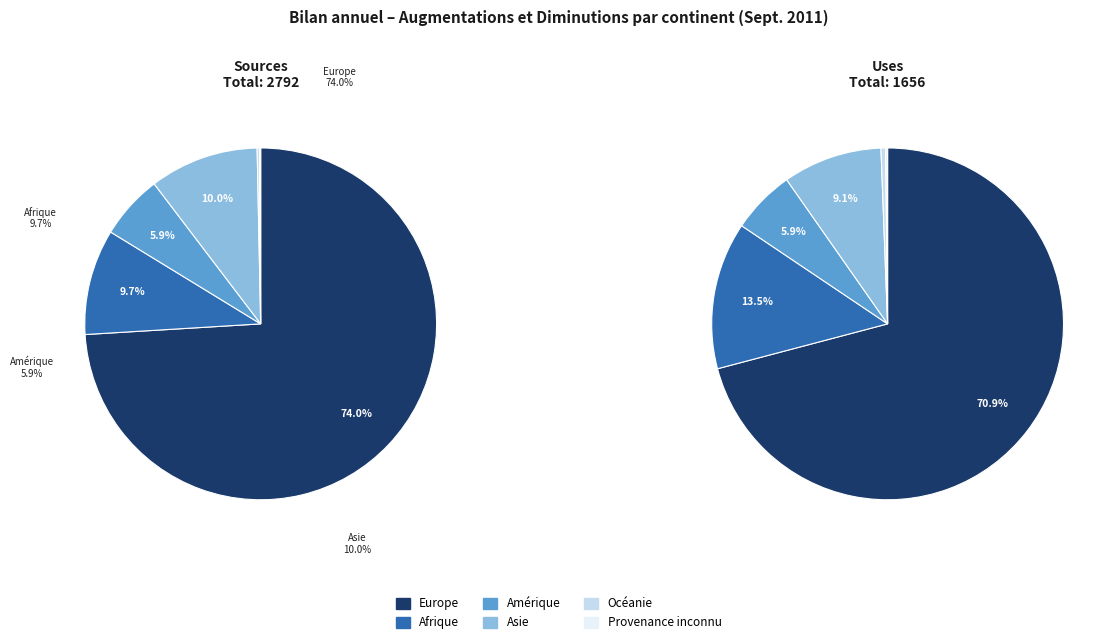

What is the total percentage of Asie and Afrique?

19.7%